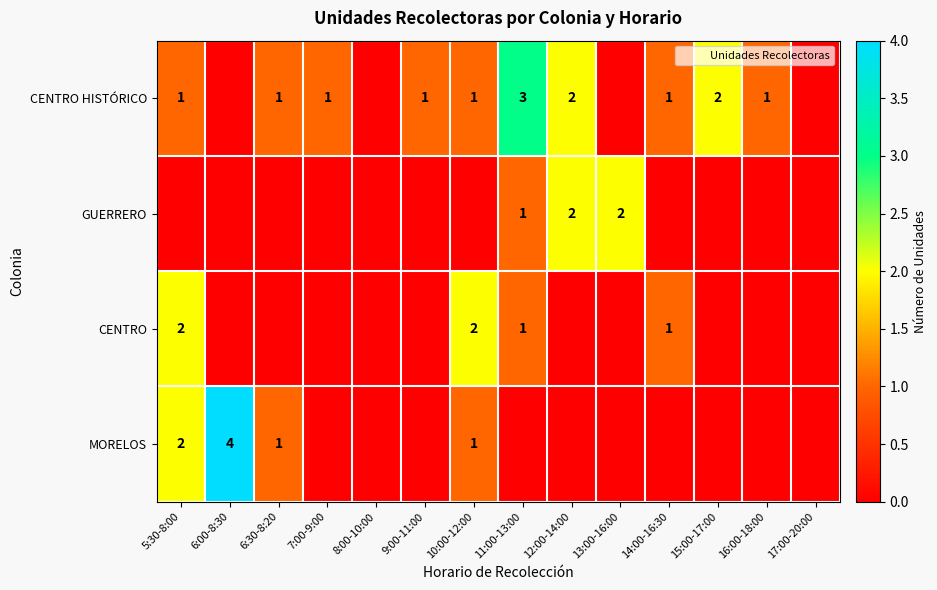

Is it true that CENTRO equals 3 at 10:00-12:00?

False